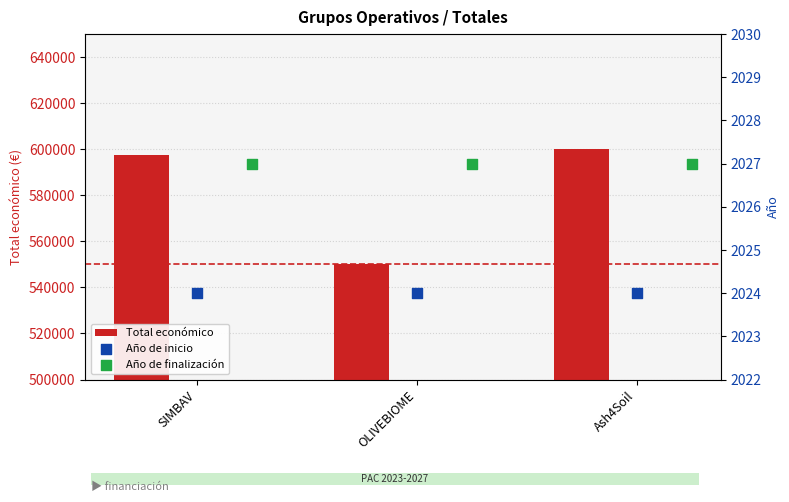

What is the difference between the maximum and minimum values in the Total económico series?

49889